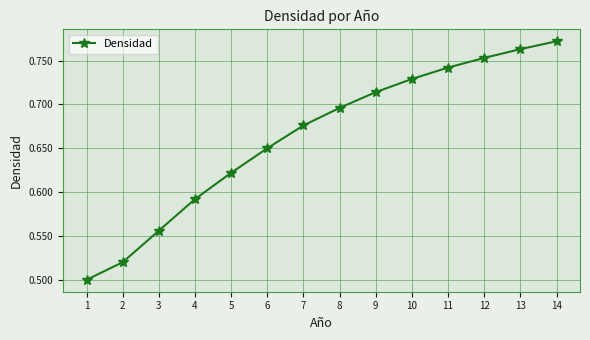

Rank the categories by value from lowest to highest.

1, 2, 3, 4, 5, 6, 7, 8, 9, 10, 11, 12, 13, 14